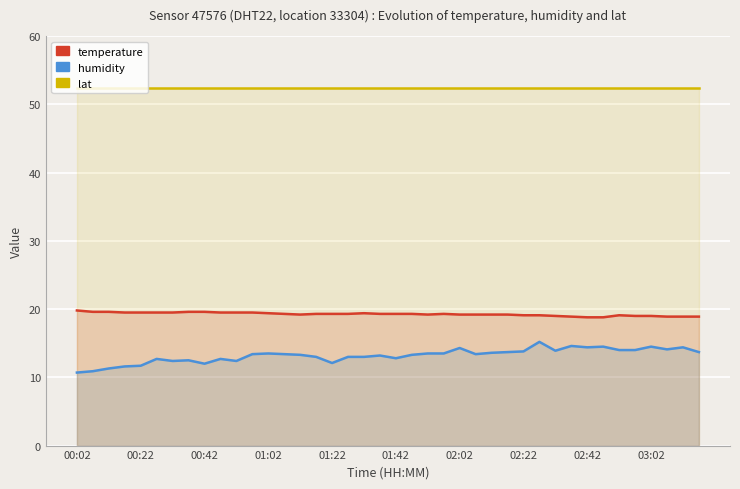

Which has a higher value, 23 or 21?

23